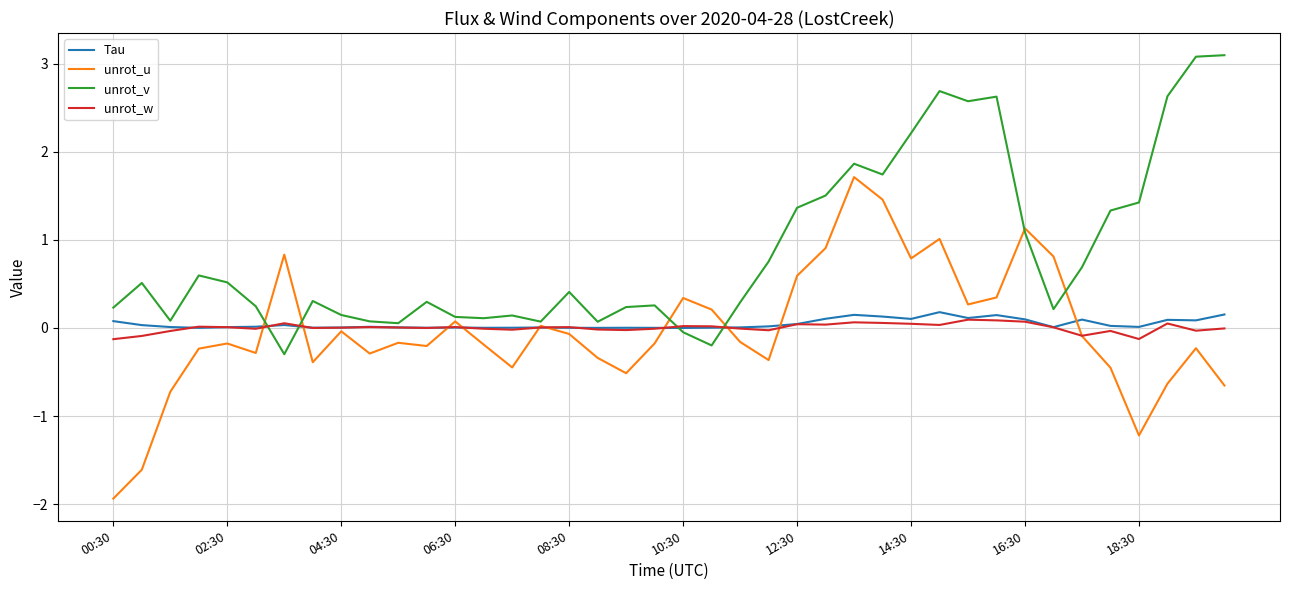

How many lines are shown in the chart?

4